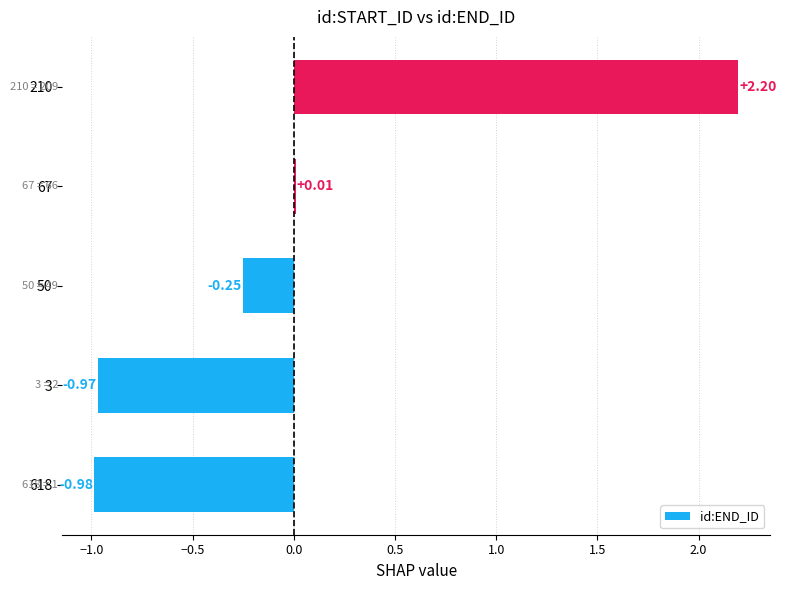

What is the maximum value shown in the chart?

2.2